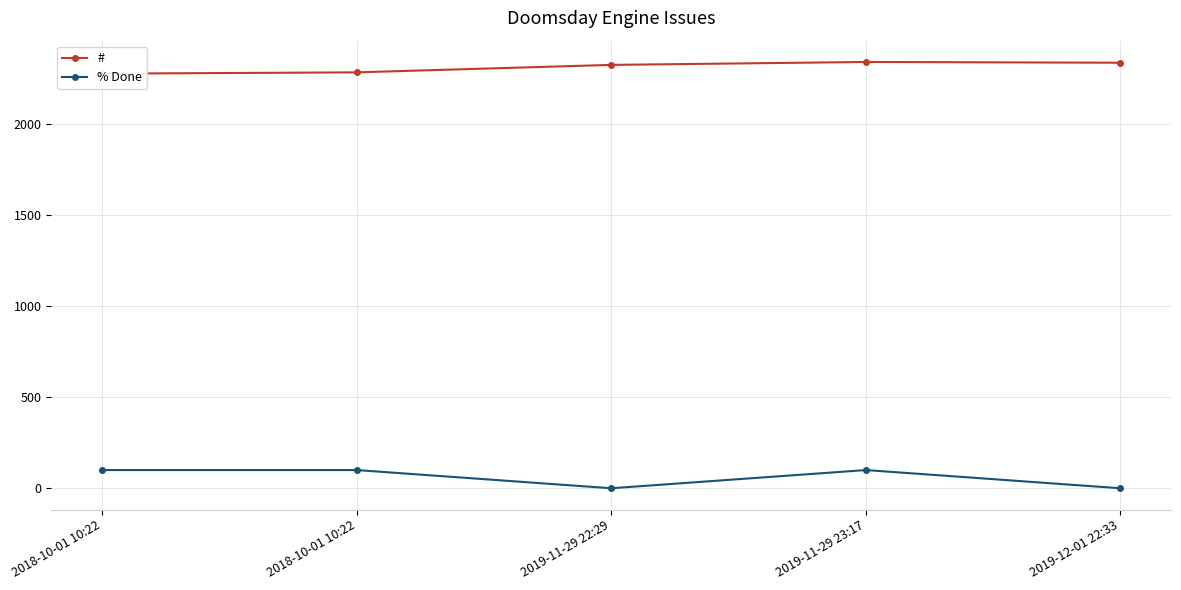

Does the chart display data point markers on the line(s)?

Yes